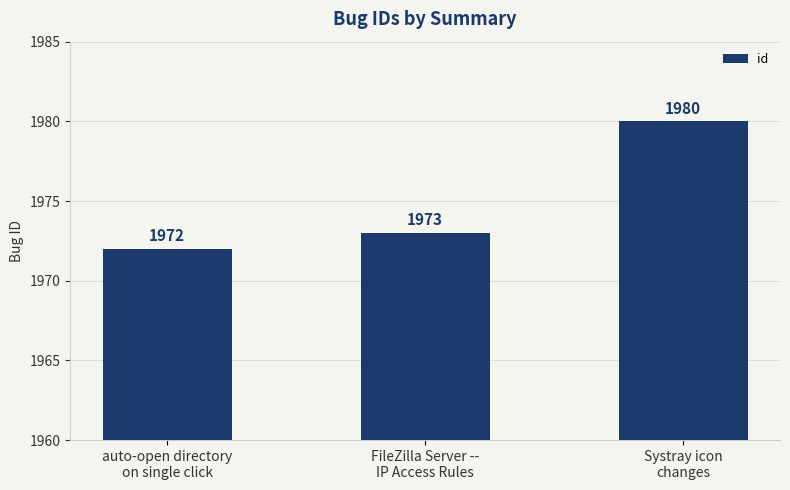

Does the chart contain any negative values?

No